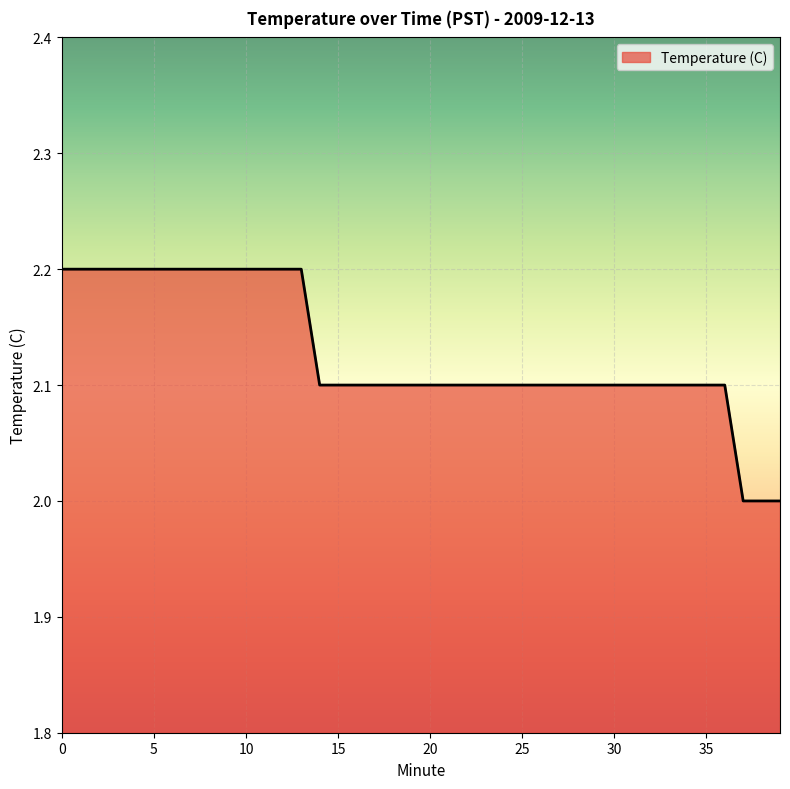

What is the maximum value shown in the chart?

2.2